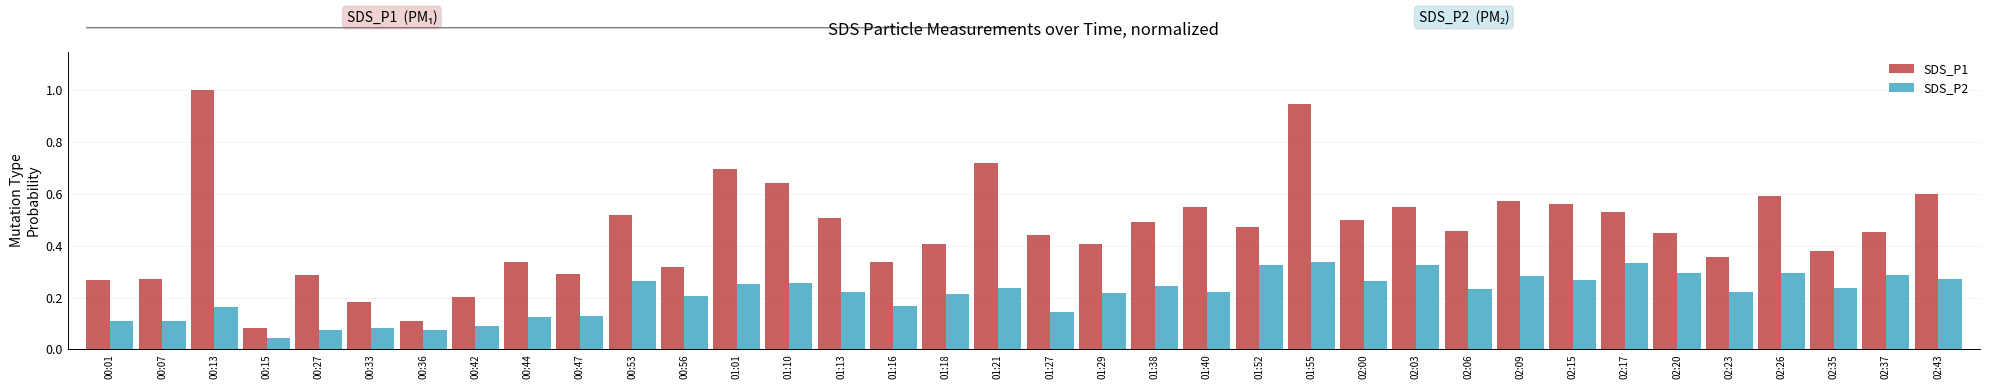

Does the chart contain any negative values?

No